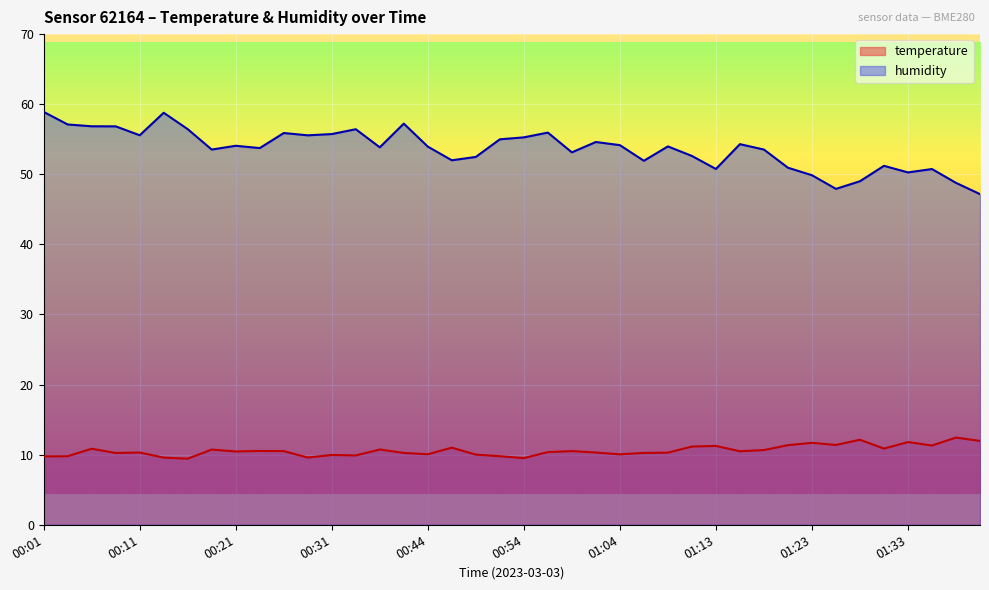

What is the label of the 2nd point from the right?

01:38